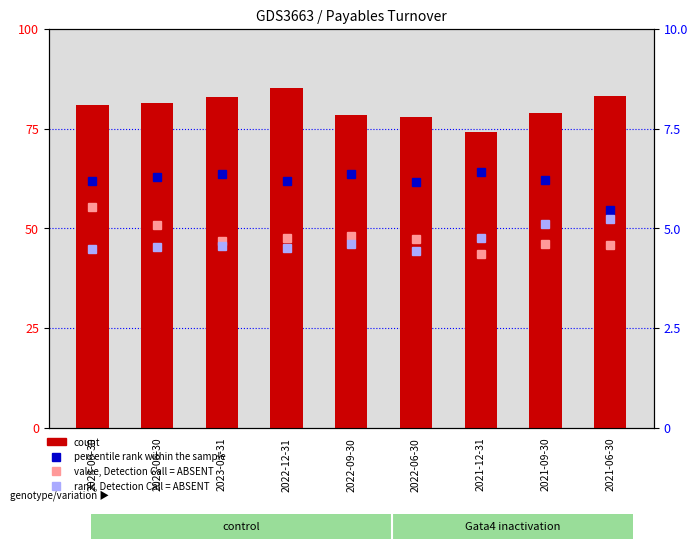

True or false: value, Detection Call = ABSENT has a value of 6.7 at 2021-06-30.

False